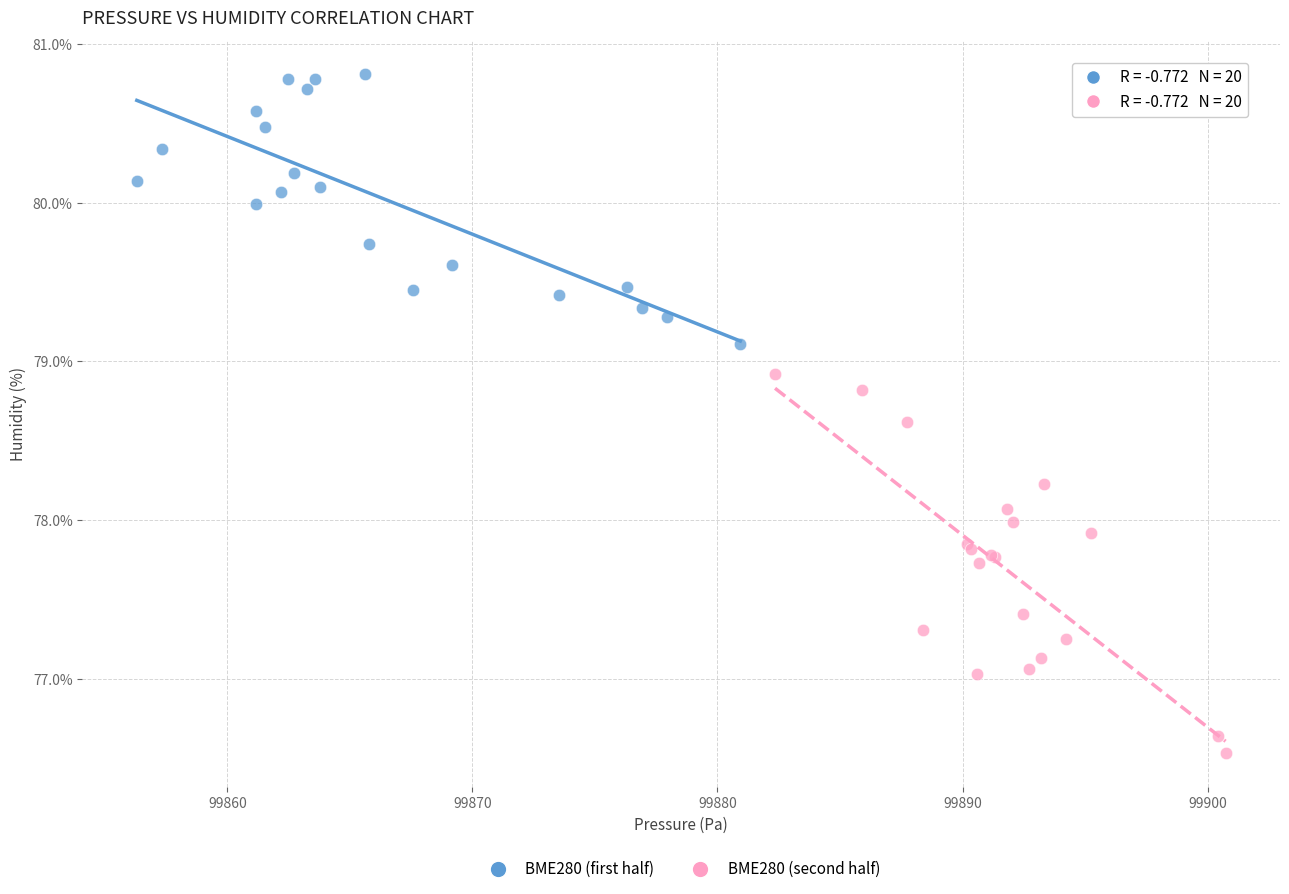

Which series has the largest Y range (max minus min)?

BME280 (second half)